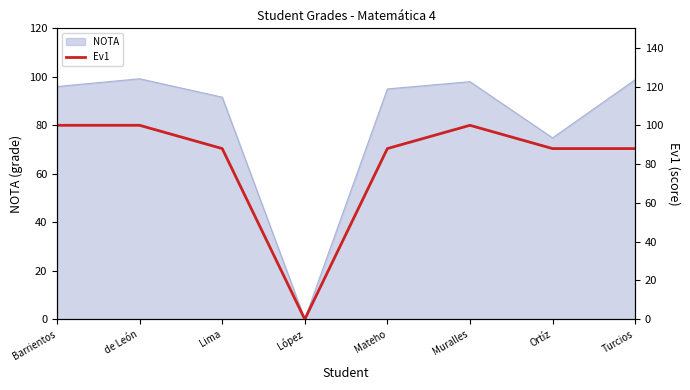

The NOTA series shows 52.0 at Mateho. True or false?

False